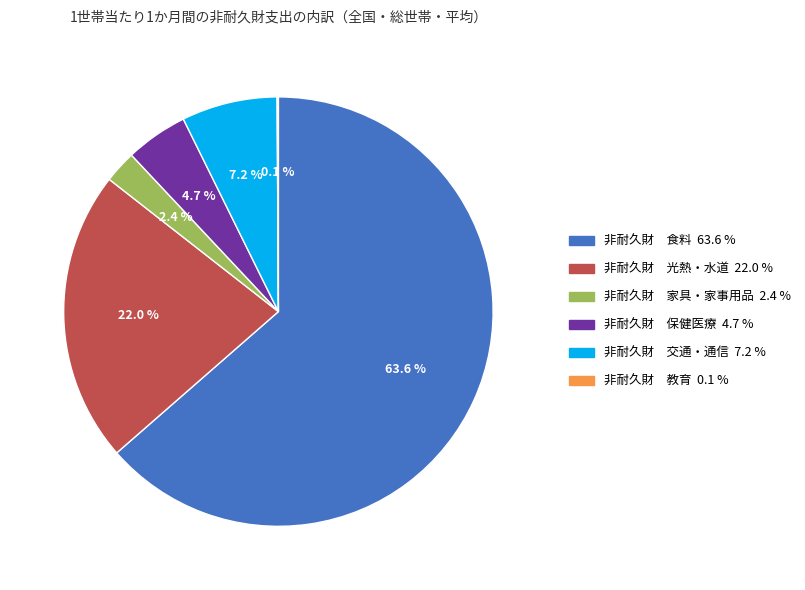

Does any single category account for the majority?

Yes